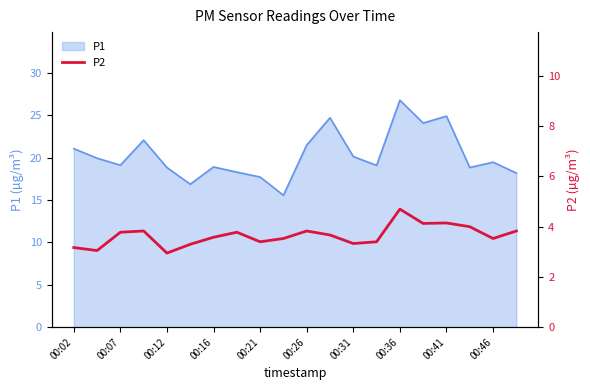

Is it true that P1 equals 21.5 at 00:26?

True